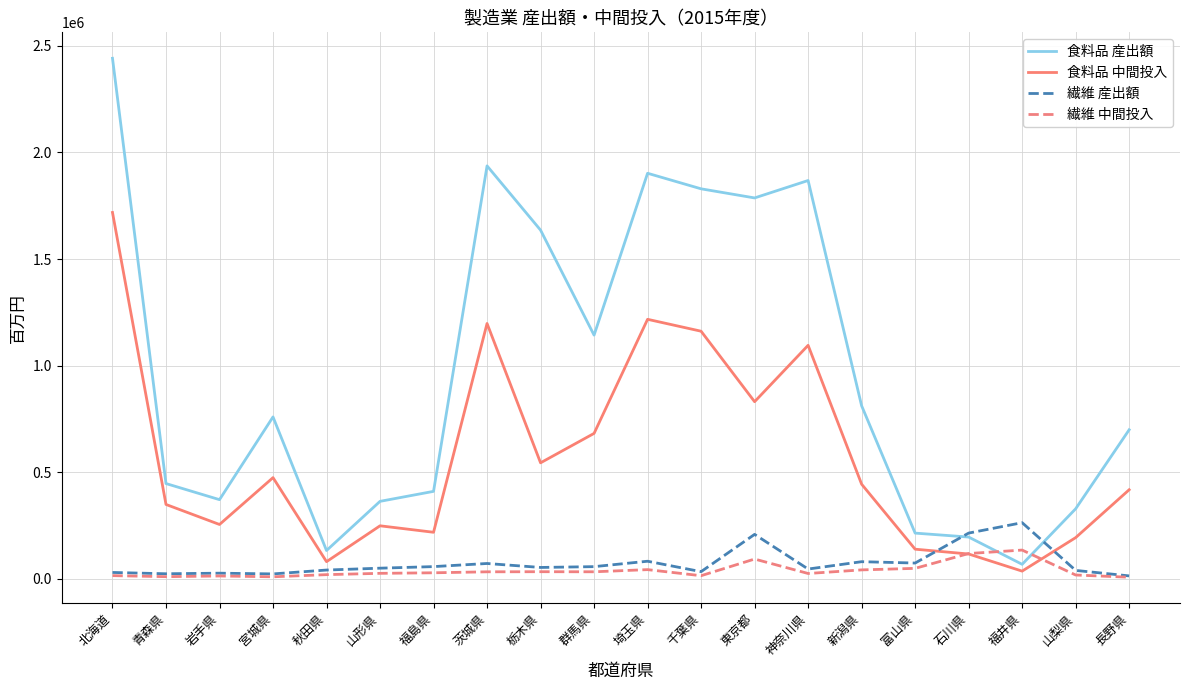

At which label does 食料品 産出額 reach its minimum?

福井県